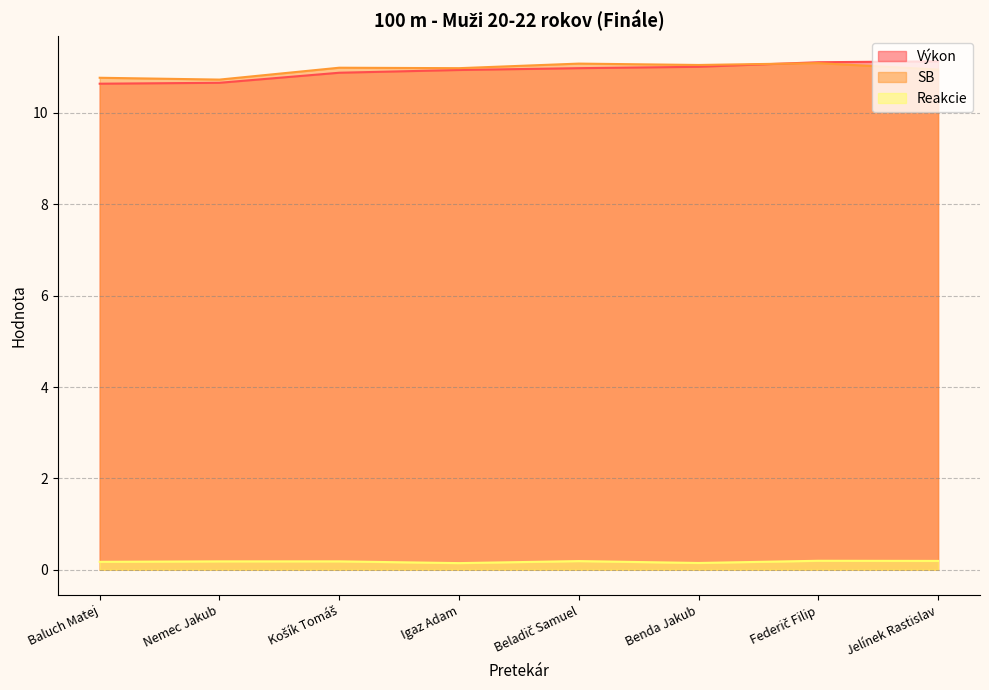

What is the label of the 5th point from the right?

Igaz Adam